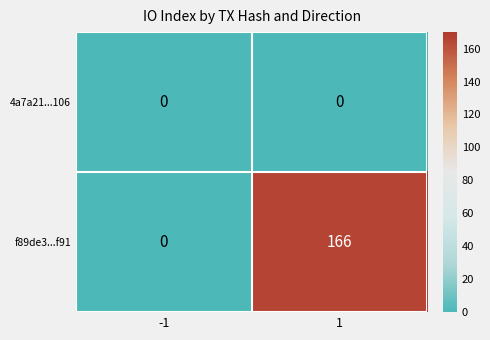

What is the total value across all series at 1?

166